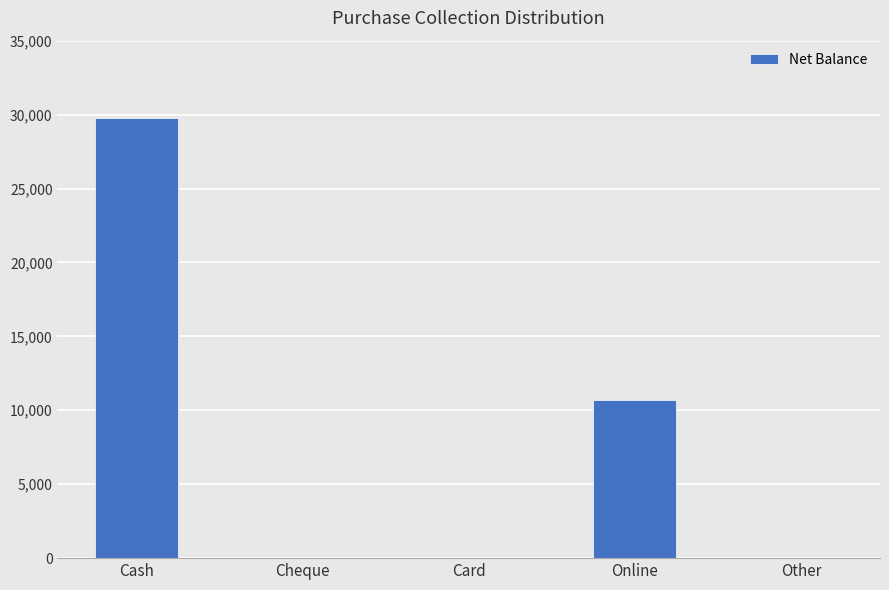

The chart shows a value of 10700 at Online. True or false?

True